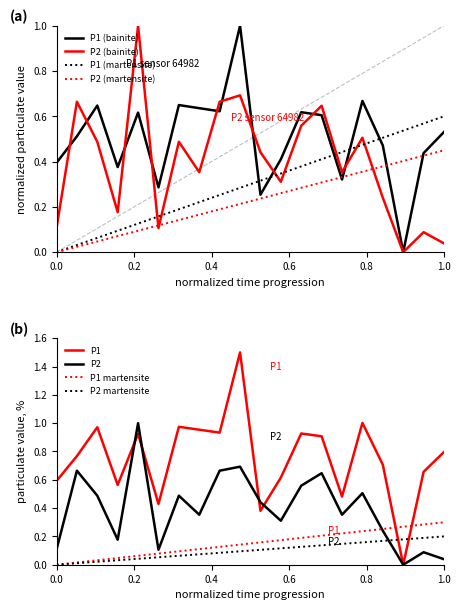

True or false: P1 (martensite) and P2 (bainite) cross at least once.

True